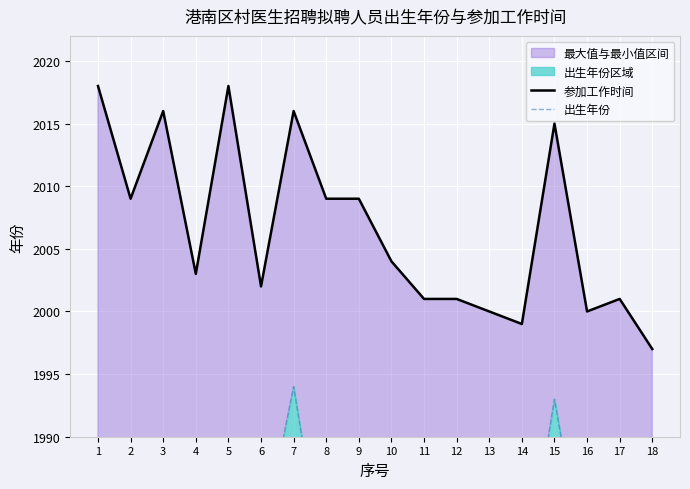

How many interior local valleys does the 出生年份 series have?

6